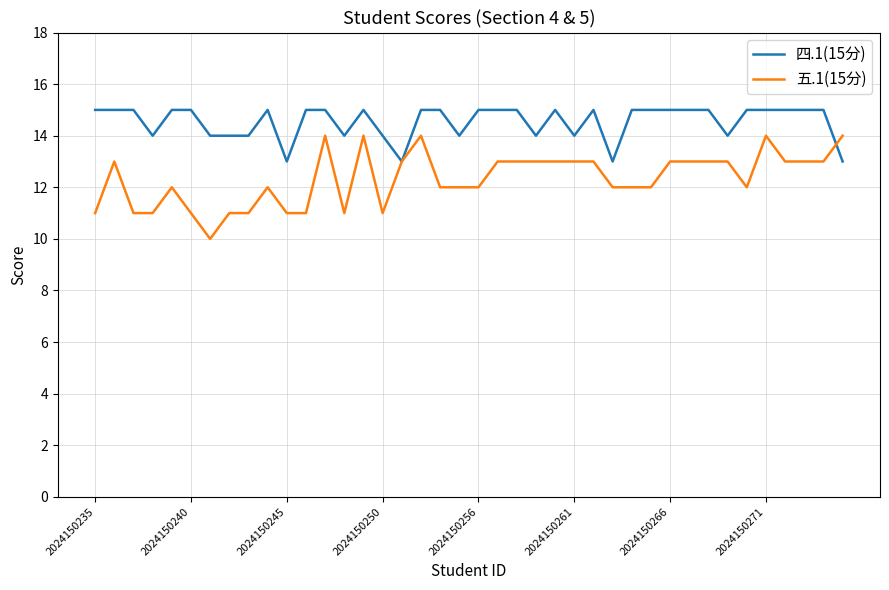

Rank the series by their average value, from lowest to highest.

五.1(15分), 四.1(15分)